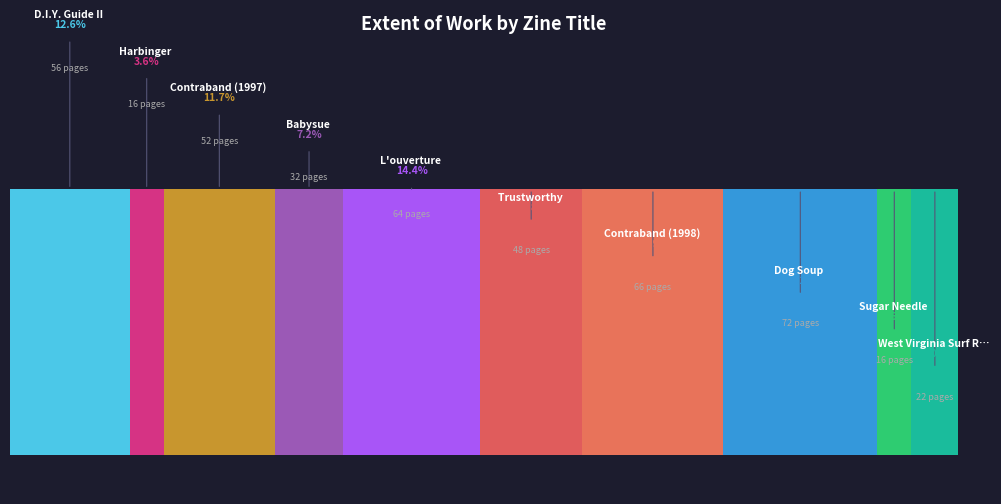

Rank the categories by value from lowest to highest.

Harbinger, Sugar Needle, West Virginia Surf Report, Babysue, Trustworthy, Contraband (1997), D.I.Y. Guide II, L'ouverture, Contraband (1998), Dog Soup